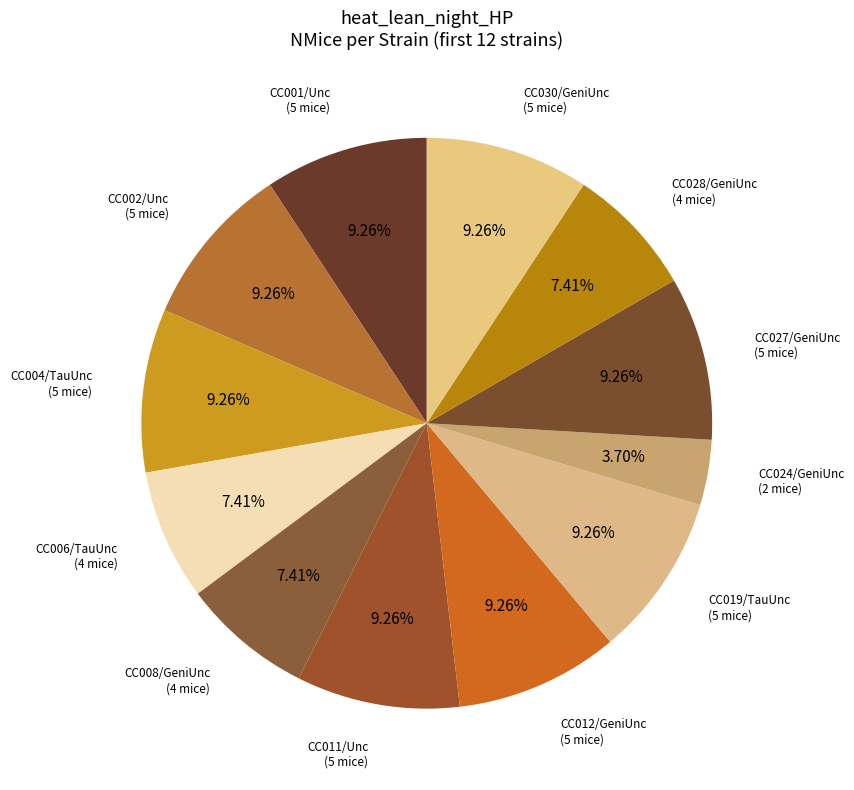

Count the number of slices in the pie.

12